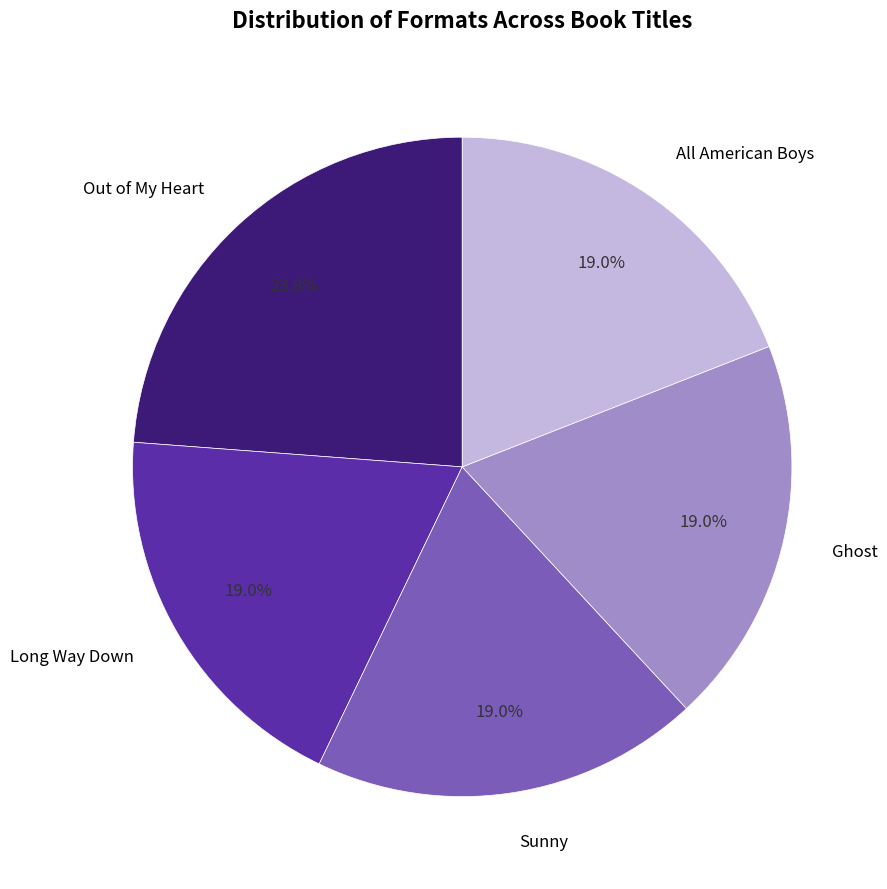

Is there any slice that represents more than half of the pie?

No